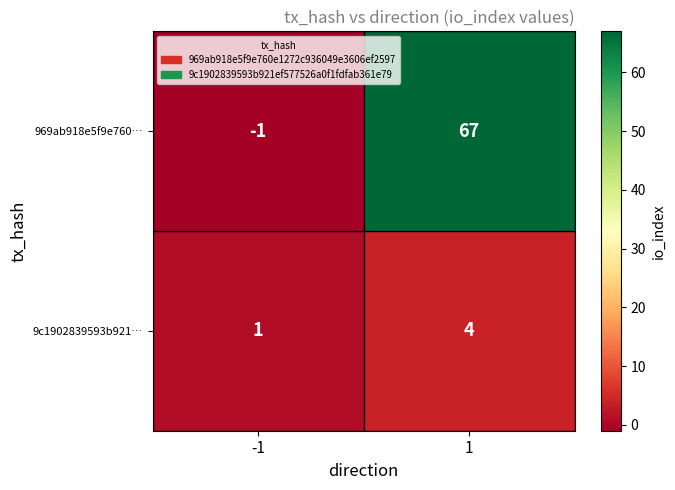

What is the difference between the maximum and minimum values in the 969ab918e5f9e760… series?

68